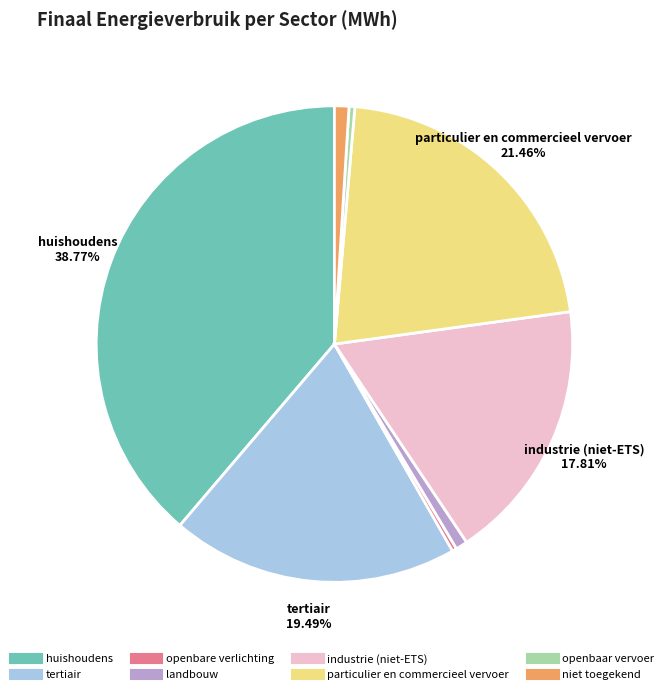

To the nearest percent, what is the difference between the niet toegekend and openbare verlichting slice percentages?

1%